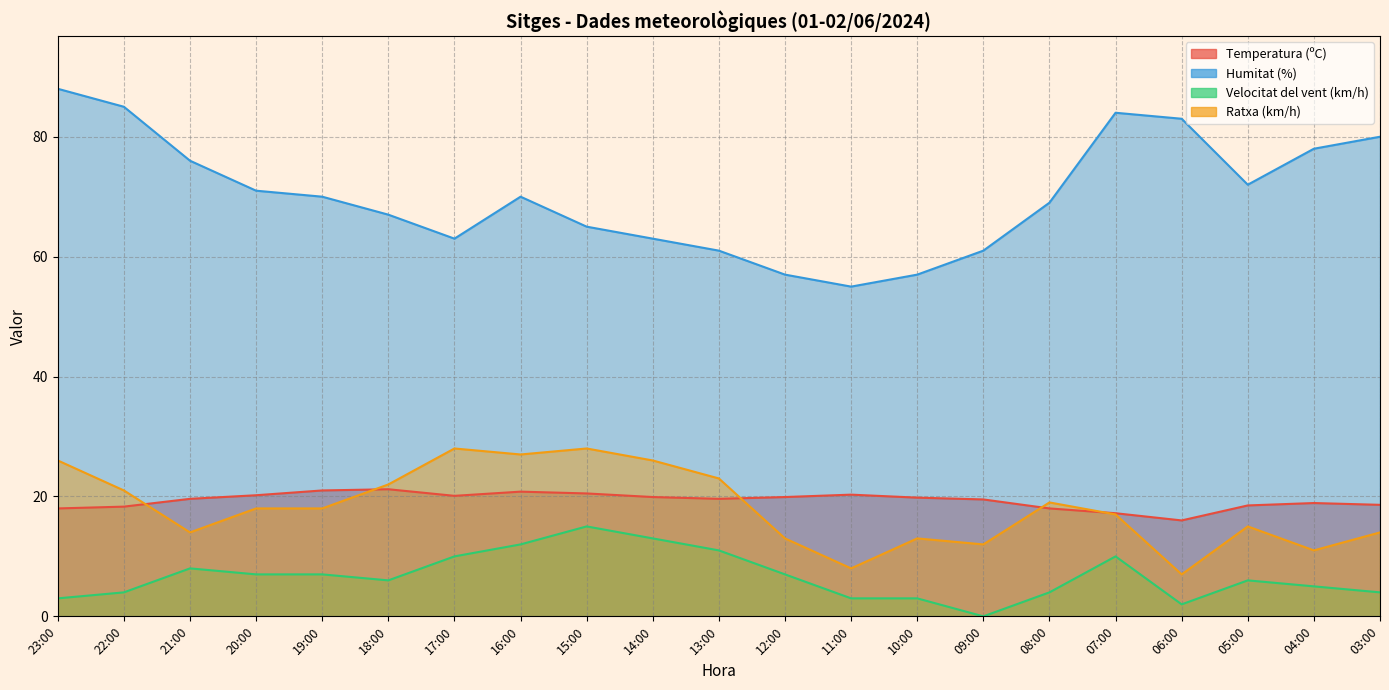

Reading right to left, what are all the values shown in this chart?

Temperatura (ºC): 18.6	18.9	18.5	16.0	17.2	18.0	19.5	19.8	20.3	19.9	19.6	19.9	20.5	20.8	20.1	21.2	21.0	20.2	19.6	18.3	18.0
Humitat (%): 80.0	78.0	72.0	83.0	84.0	69.0	61.0	57.0	55.0	57.0	61.0	63.0	65.0	70.0	63.0	67.0	70.0	71.0	76.0	85.0	88.0
Velocitat del vent (km/h): 4.0	5.0	6.0	2.0	10.0	4.0	0.0	3.0	3.0	7.0	11.0	13.0	15.0	12.0	10.0	6.0	7.0	7.0	8.0	4.0	3.0
Ratxa (km/h): 14.0	11.0	15.0	7.0	17.0	19.0	12.0	13.0	8.0	13.0	23.0	26.0	28.0	27.0	28.0	22.0	18.0	18.0	14.0	21.0	26.0